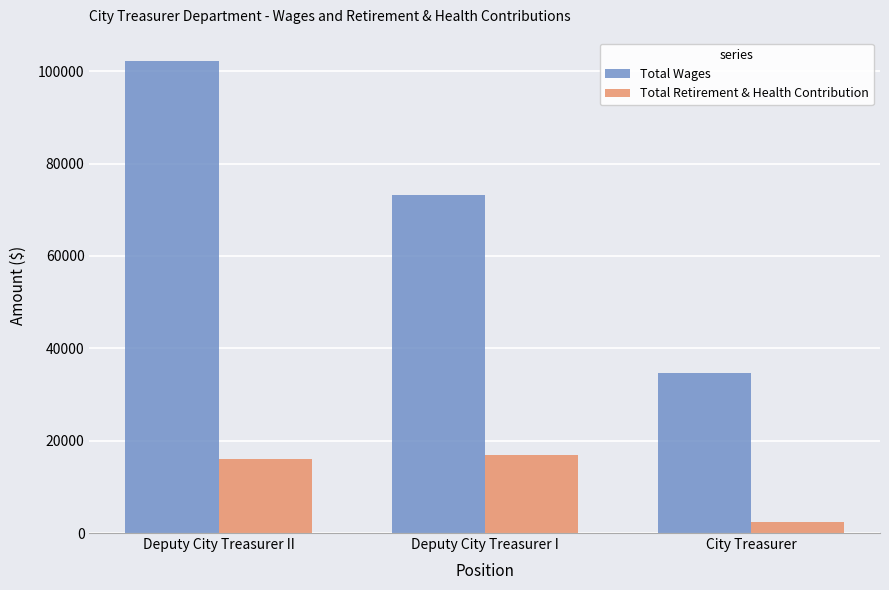

Rank the categories by Total Wages value from highest to lowest.

Deputy City Treasurer II, Deputy City Treasurer I, City Treasurer